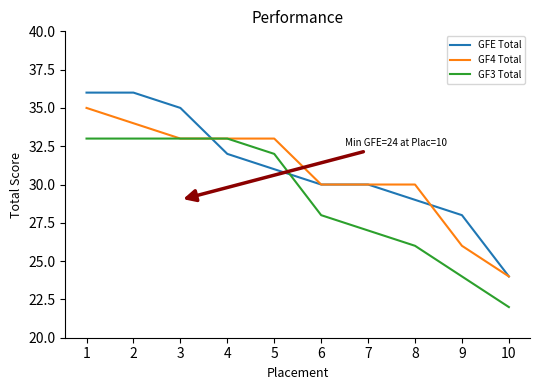

What is the spread (max minus min) of values at 9?

4